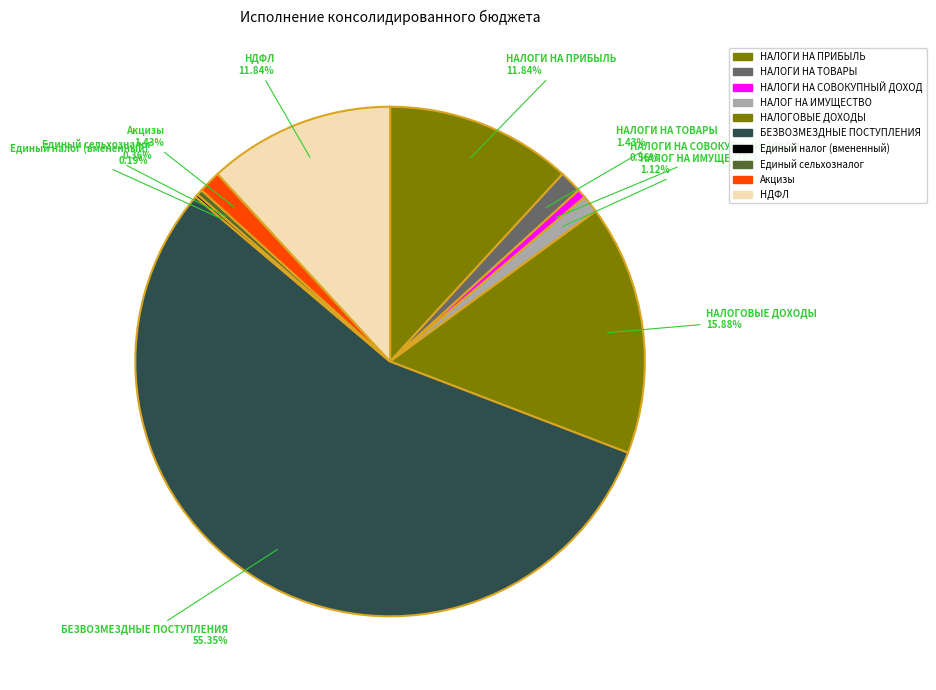

Is there any slice that represents more than half of the pie?

Yes